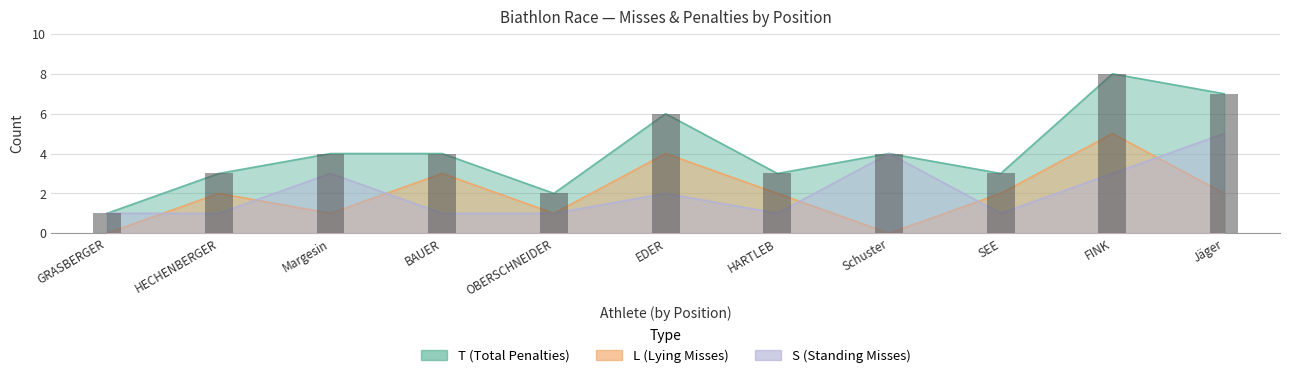

The T series shows 6 at Margesin. True or false?

False